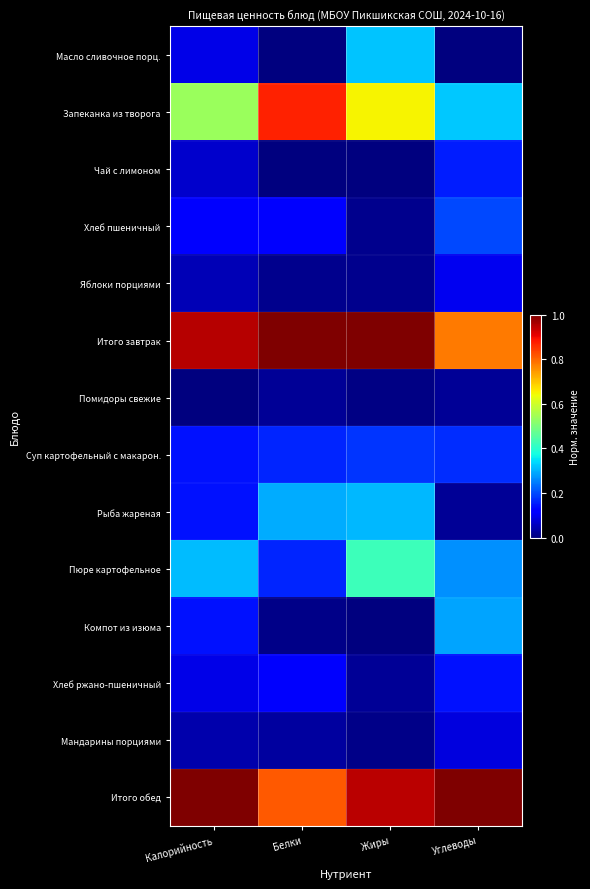

What is the total value across all series at Белки?

3.6